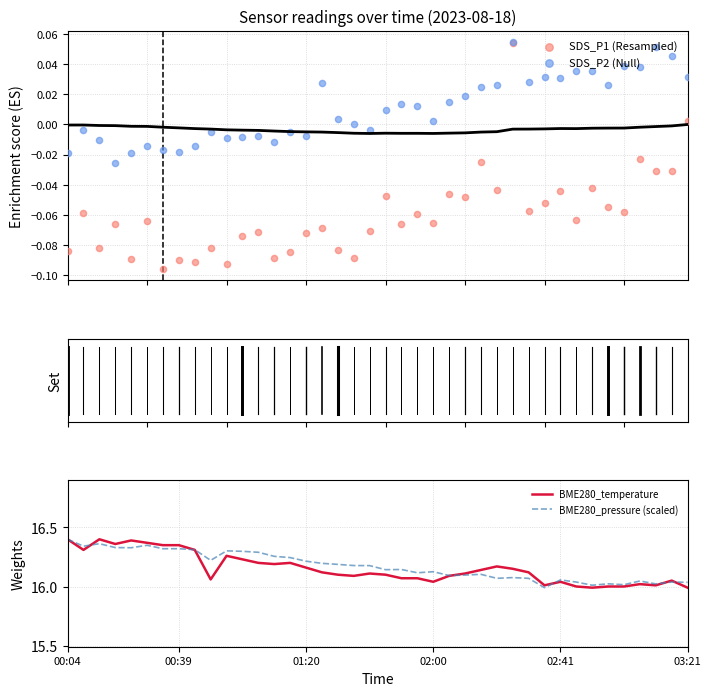

Which series reaches the minimum Y coordinate?

SDS_P1 (Resampled)